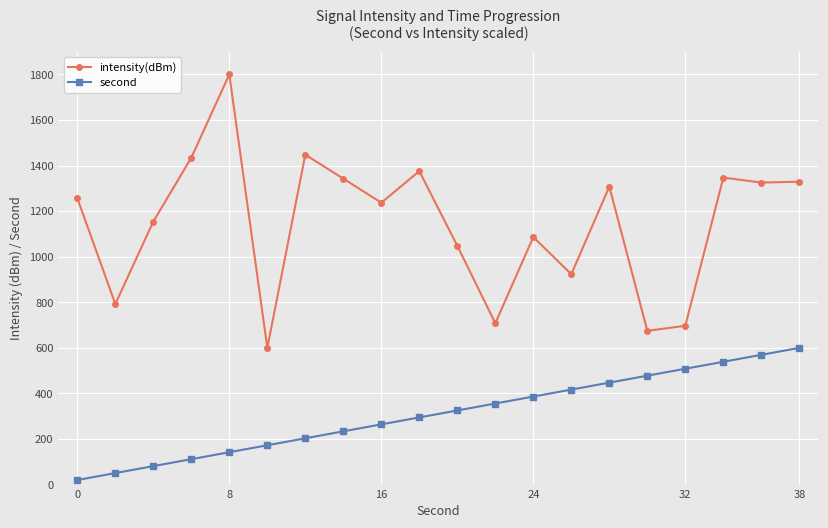

What is the difference between the second highest and second lowest values in the second series?

518.9